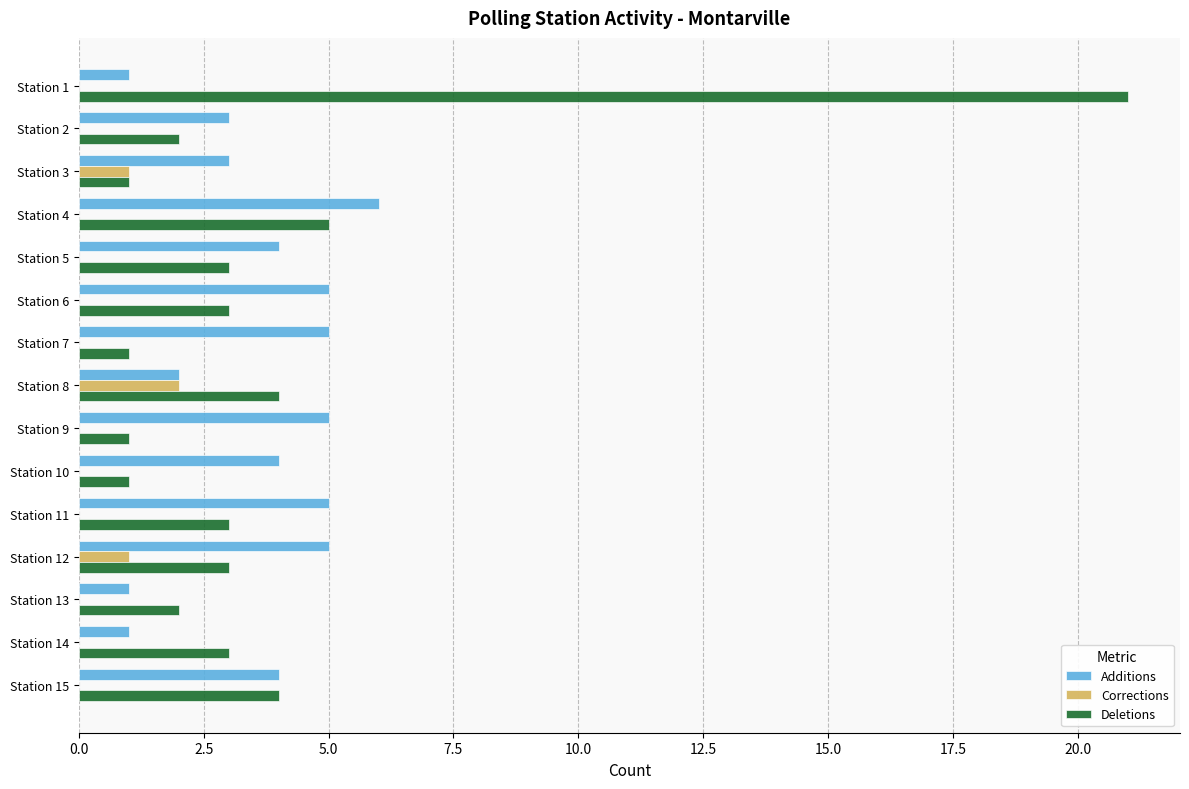

Which label corresponds to the largest value in the chart?

Station 1